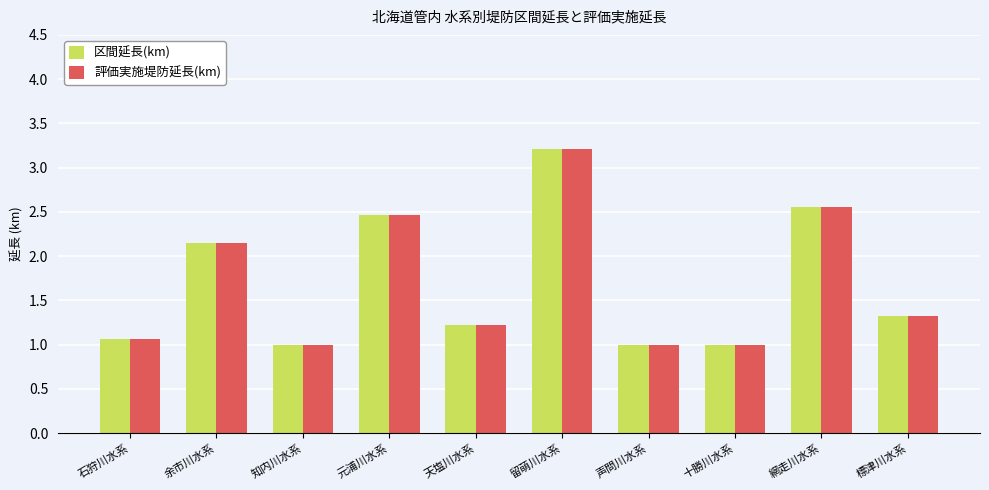

At which category is the sum across all series the highest?

留萌川水系